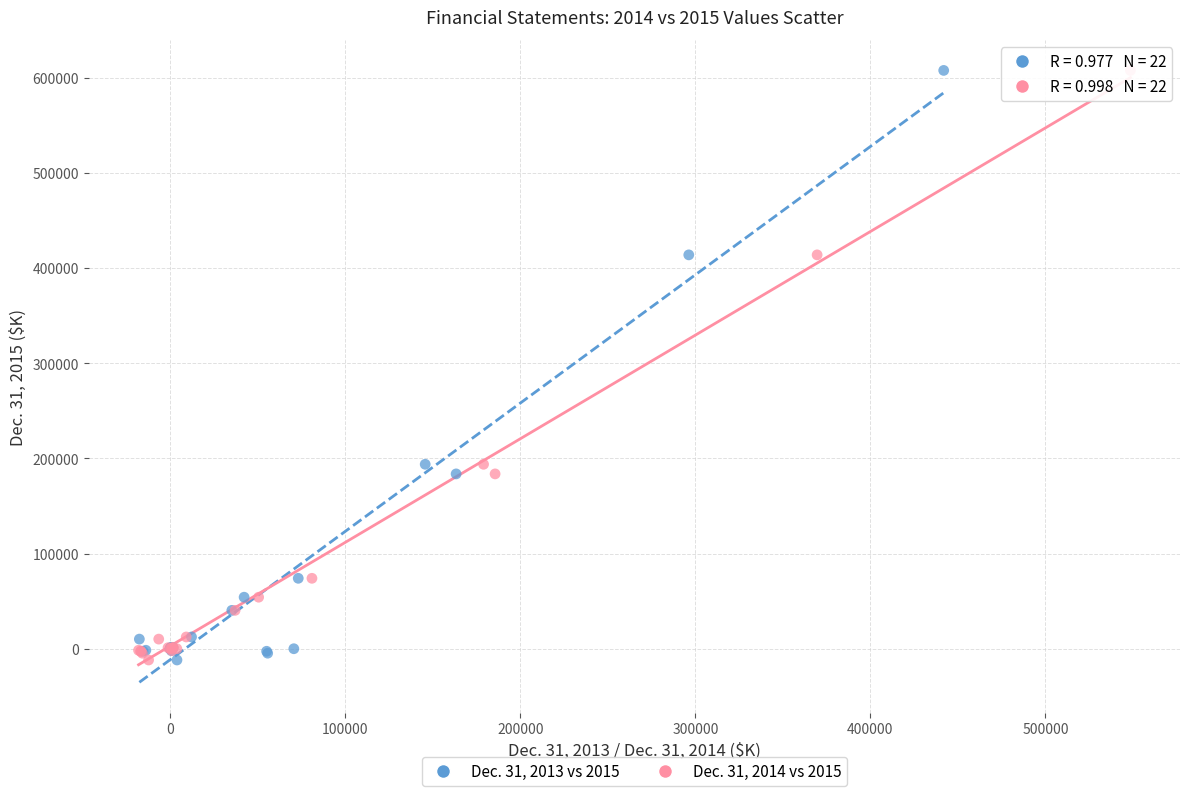

What are all the series names shown in the legend?

Dec. 31, 2013 vs 2015, Dec. 31, 2014 vs 2015